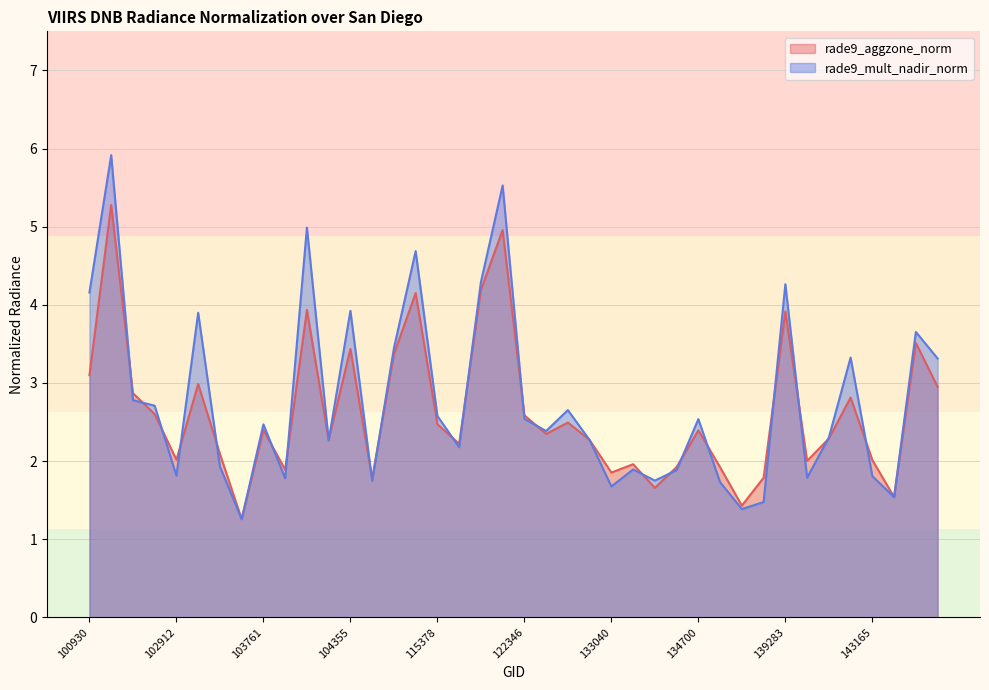

Which category has the highest value in the rade9_aggzone_norm series?

102551